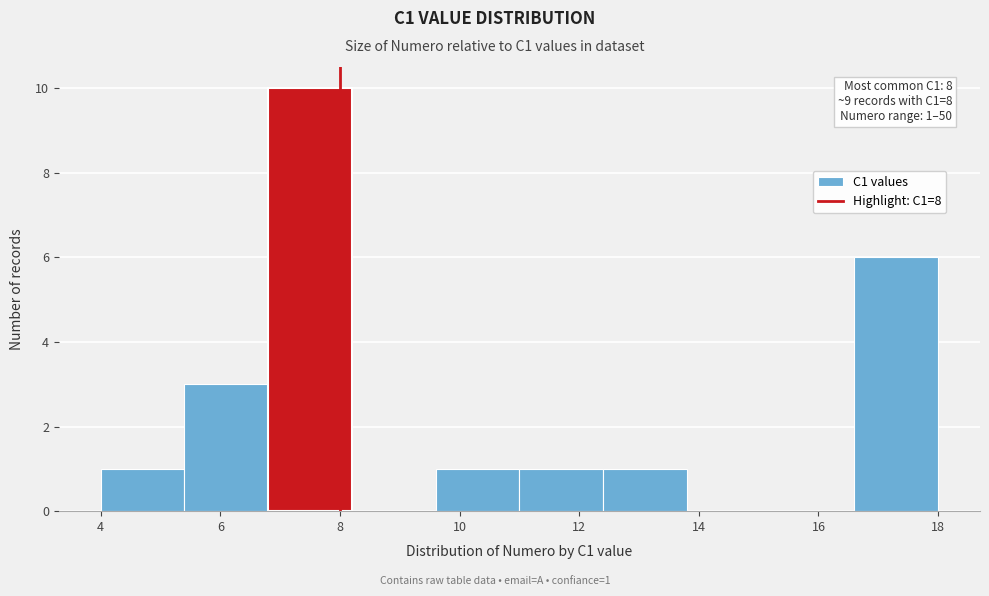

Over which range of the x-axis is the bar tallest?

6.8 to 8.2